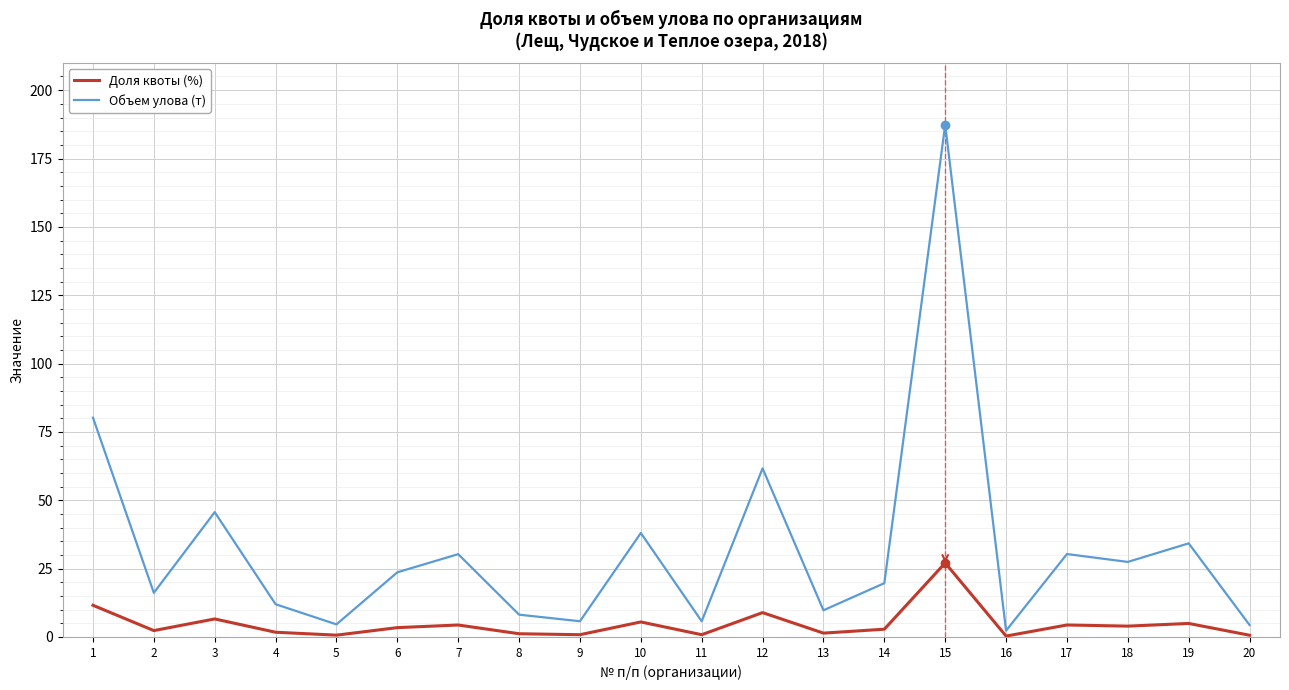

What is the spread (max minus min) of values at 10?

32.5